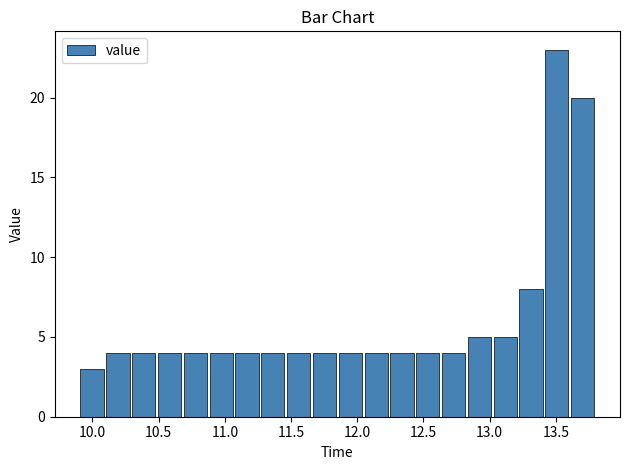

Read against the x-axis, roughly where is the centre of the tallest bar?

13.50